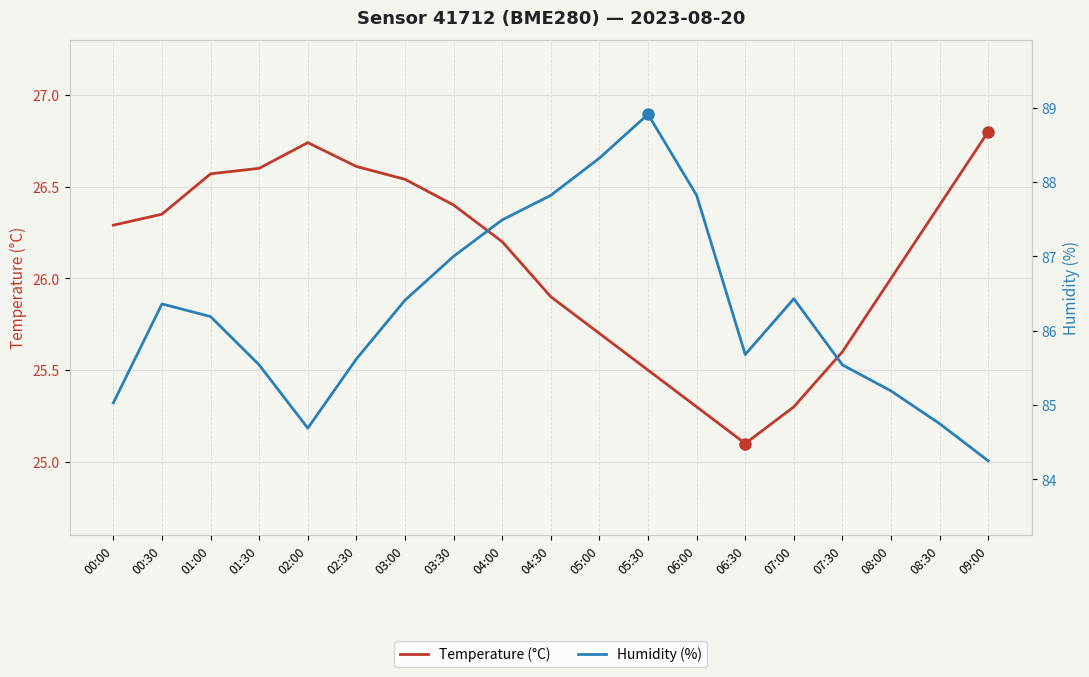

True or false: Humidity (%) has more than 0 interior local peaks.

True